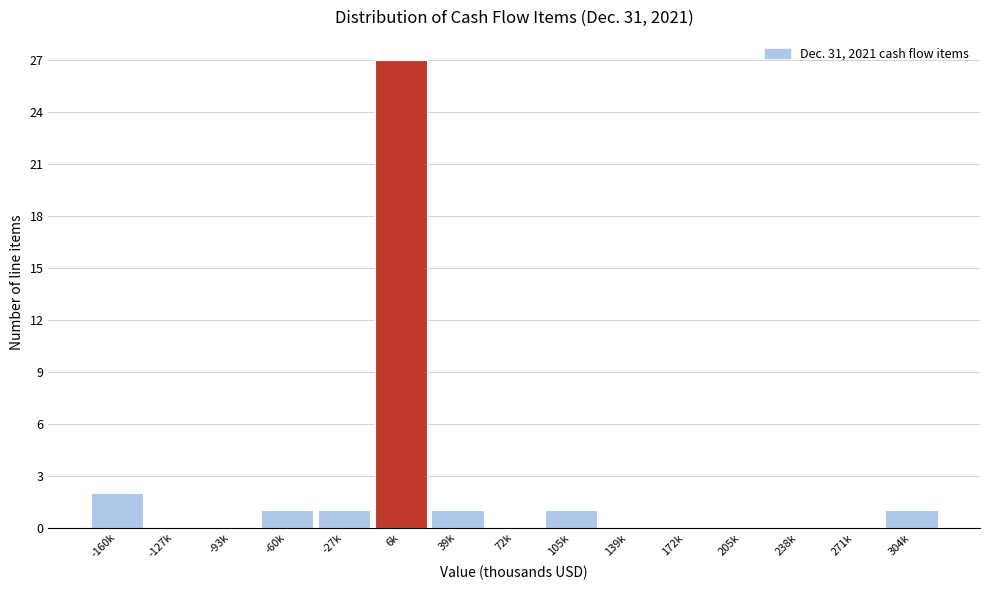

Reading right to left, extract all data points from this chart.

304k=1	271k=0	238k=0	205k=0	172k=0	139k=0	105k=1	72k=0	39k=1	6k=27	-27k=1	-60k=1	-93k=0	-127k=0	-160k=2